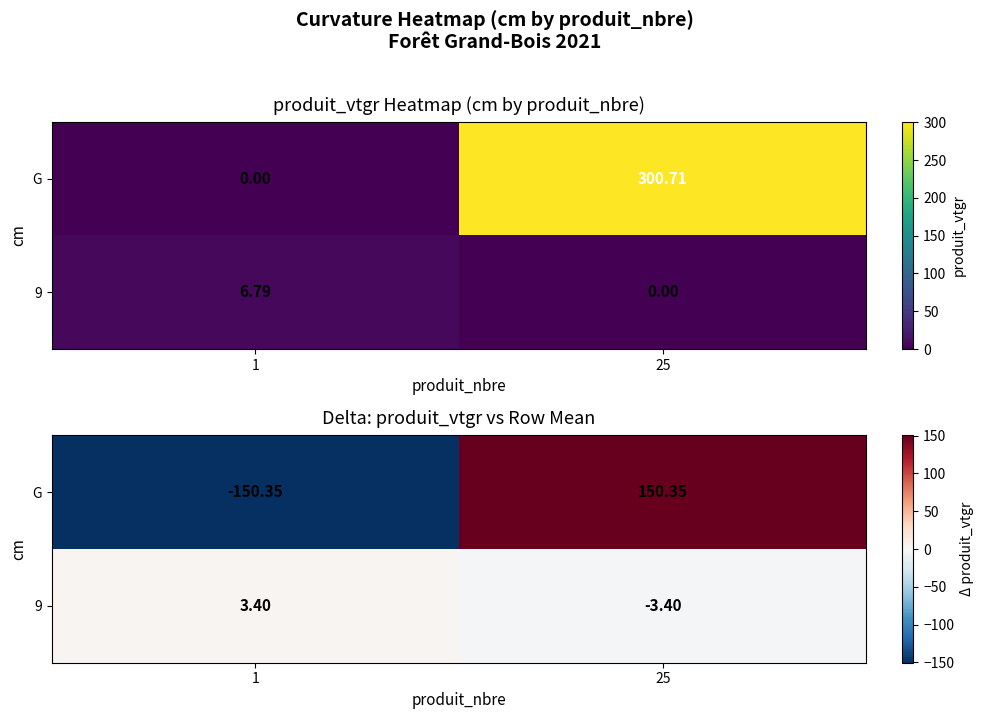

The value of G at 1 is -150.4. True or false?

True